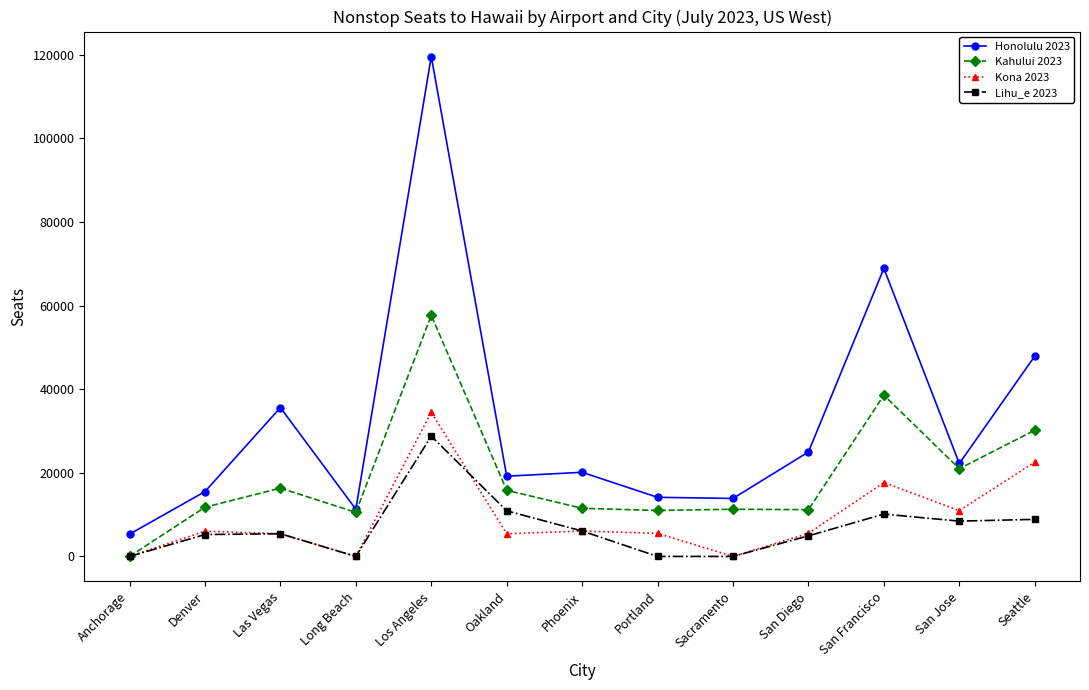

What is the label of the 9th point from the left?

Sacramento